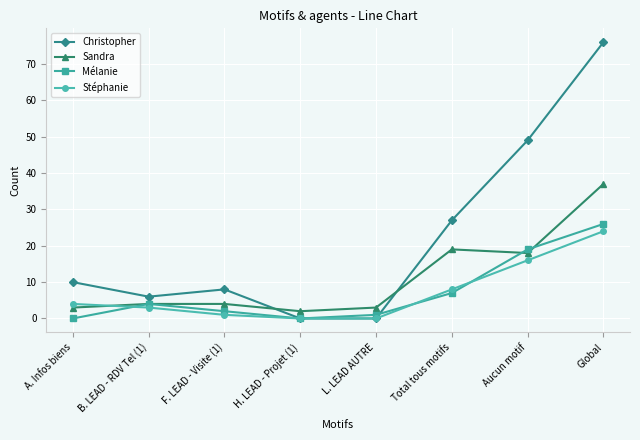

Reading left to right, list all the values displayed in this chart.

Christopher: 10	6	8	0	0	27	49	76
Sandra: 3	4	4	2	3	19	18	37
Mélanie: 0	4	2	0	1	7	19	26
Stéphanie: 4	3	1	0	0	8	16	24